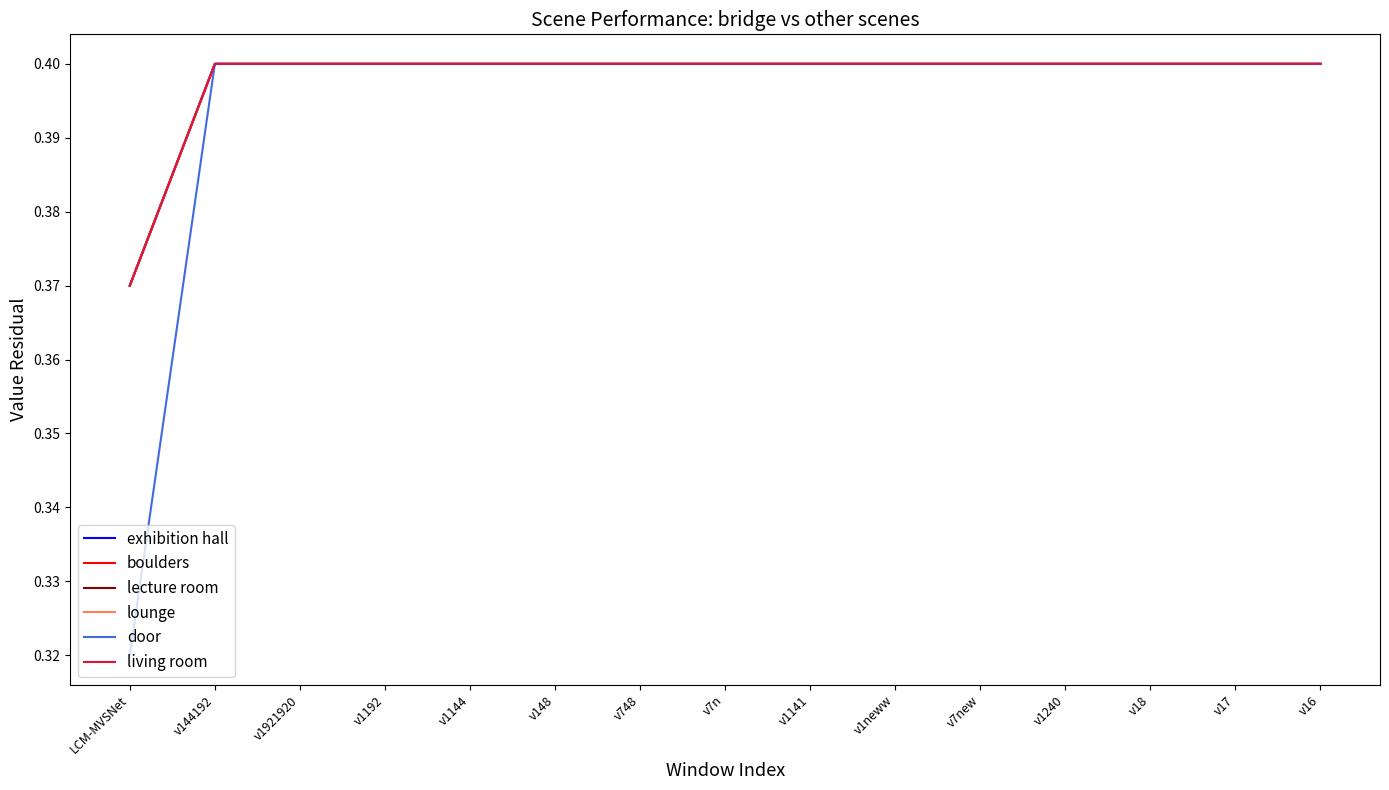

Is this an area chart (filled region under the line)?

No